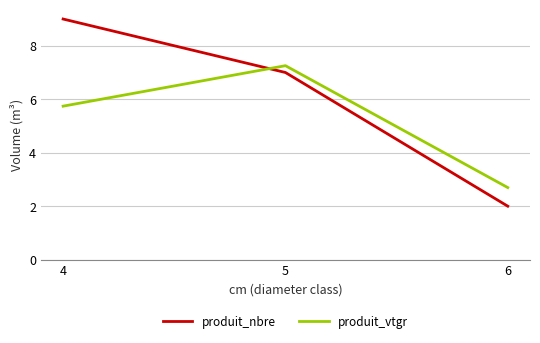

Where is produit_nbre nearest to the value 5?

5